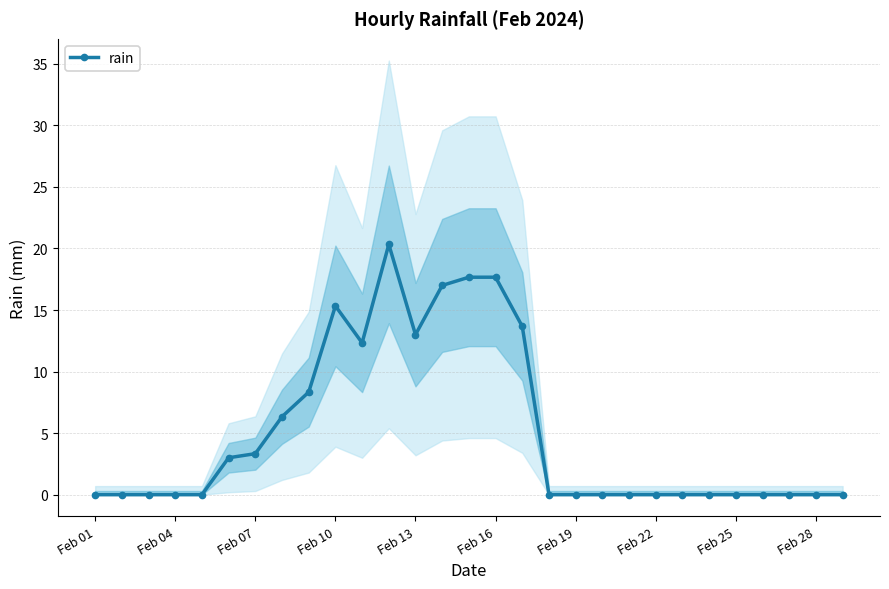

True or false: rain has more than 0 interior local peaks.

True